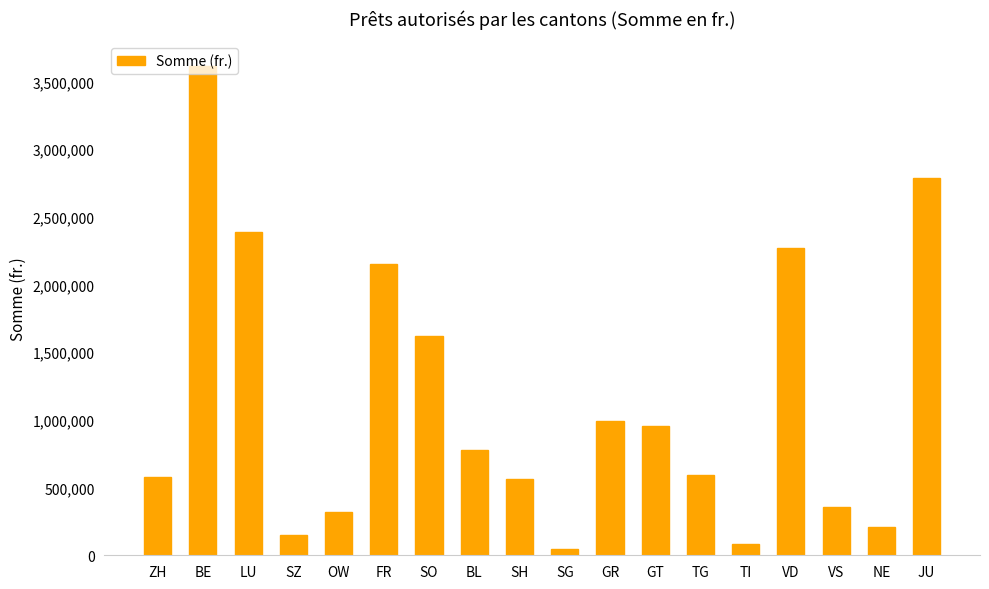

What is the label of the 18th bar from the right?

ZH